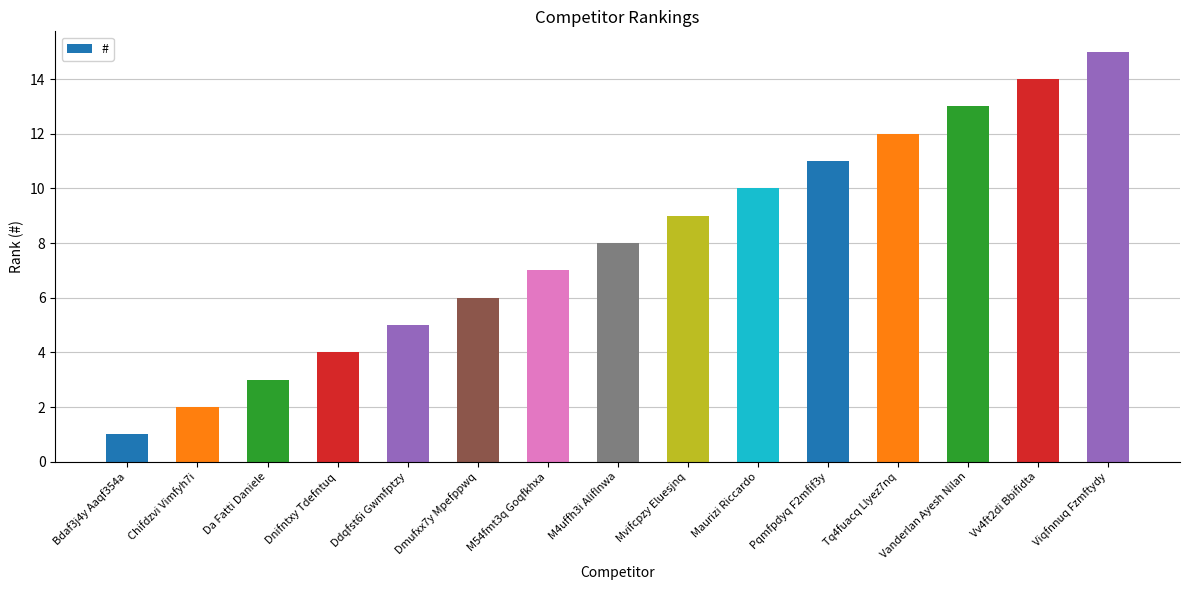

Reading left to right, transcribe all the data shown in this chart.

Bdaf3j4y Aaqf354a=1	Chifdzvi Vimfyh7i=2	Da Fatti Daniele=3	Dnifntxy Tdefntuq=4	Ddqfst6i Gwmfptzy=5	Dmufxx7y Mpefppwq=6	M54fmt3q Goqfkhxa=7	M4uffh3i Aliflnwa=8	Mvifcpzy Eluesjnq=9	Maurizi Riccardo=10	Pqmfpdyq F2mfif3y=11	Tq4fuacq Llyez7nq=12	Vanderlan Ayesh Nilan=13	Vv4ft2di Bbifidta=14	Viqfnnuq Fzmftydy=15